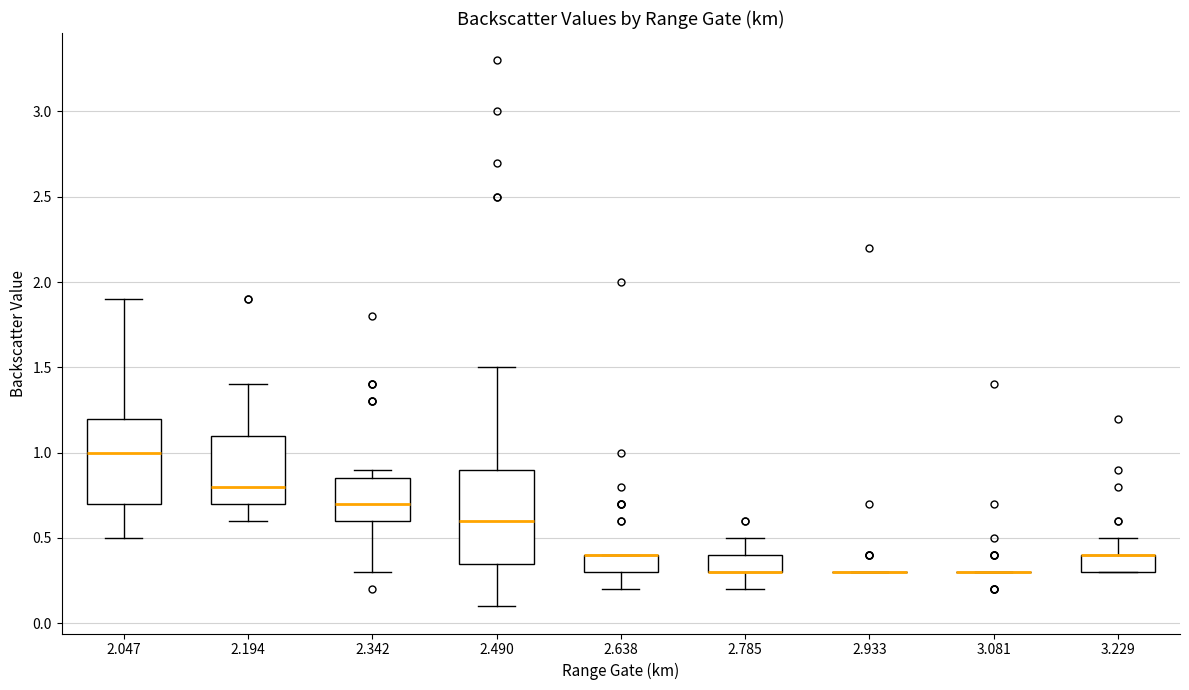

Reading left to right, transcribe this box plot: for each box, give where its median line is, the range the box spans, and where its two whiskers end, as read against the y-axis. The values are not printed on the chart, so give them approximately, as read against the axis.

2.047: median 1.00, box 0.70 to 1.20, whiskers 0.50 to 1.90
2.194: median 0.80, box 0.70 to 1.10, whiskers 0.60 to 1.40
2.342: median 0.70, box 0.60 to 0.85, whiskers 0.30 to 0.90
2.490: median 0.60, box 0.35 to 0.90, whiskers 0.10 to 1.50
2.638: median 0.40 (drawn on the box's upper edge), box 0.30 to 0.40, whiskers 0.20 to 0.40
2.785: median 0.30 (drawn on the box's lower edge), box 0.30 to 0.40, whiskers 0.20 to 0.50
2.933: box collapsed to a line at 0.30, whiskers 0.30 to 0.30
3.081: box collapsed to a line at 0.30, whiskers 0.30 to 0.30
3.229: median 0.40 (drawn on the box's upper edge), box 0.30 to 0.40, whiskers 0.30 to 0.50